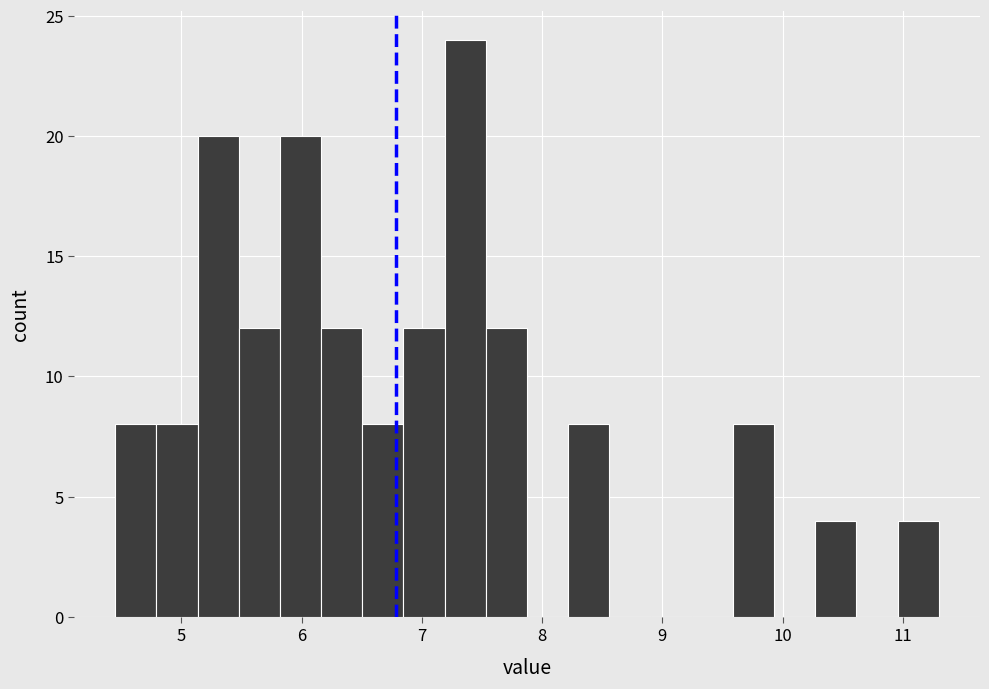

Around what value on the x-axis is the tallest bar? Give the approximate position of its centre, as read against the axis.

7.4